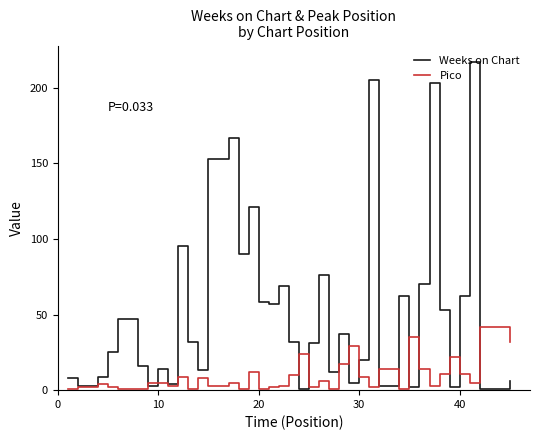

List the series in order of their overall mean, lowest first.

Pico, Weeks on Chart